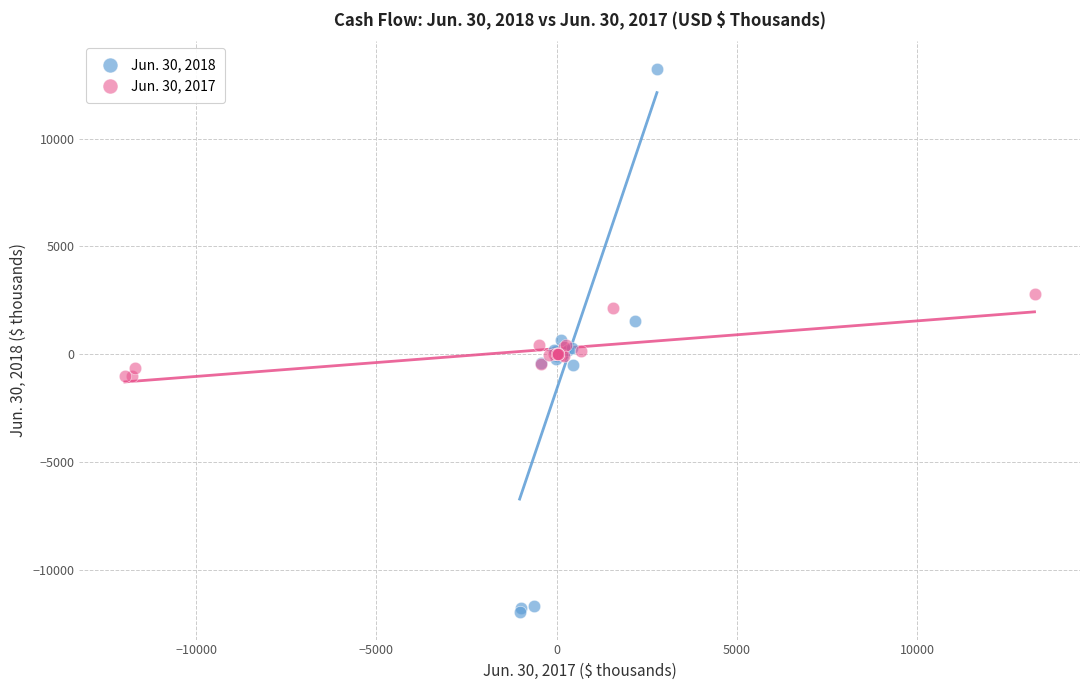

Which series contains the highest Y value?

Jun. 30, 2018